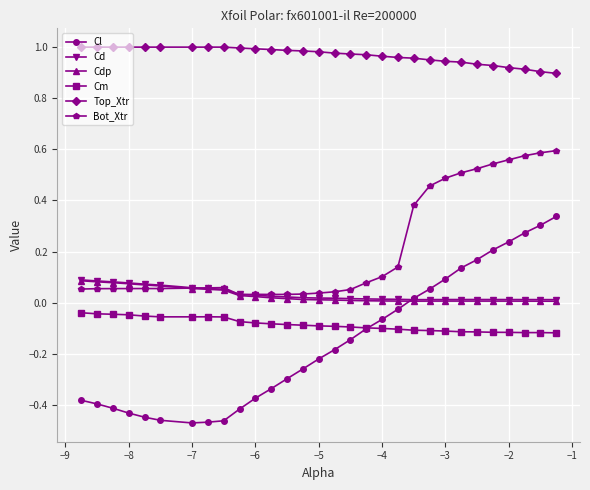

Which series has the largest total across all categories?

Top_Xtr